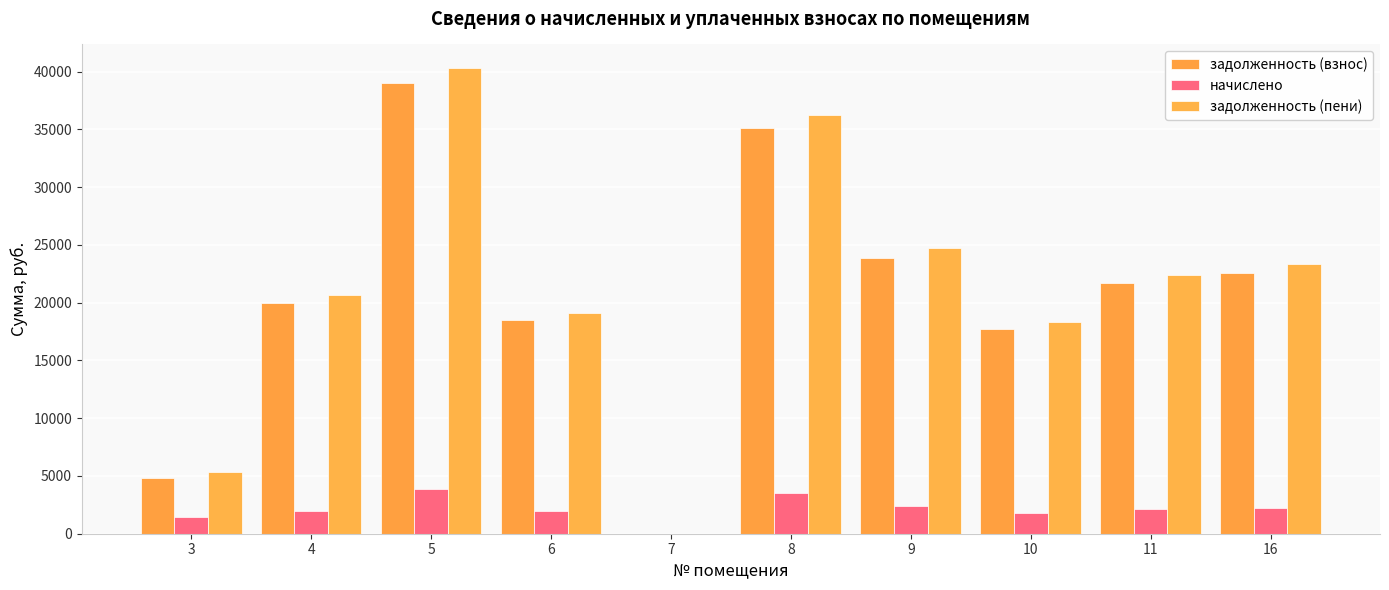

Are the bars grouped side by side (vs. stacked)?

Yes